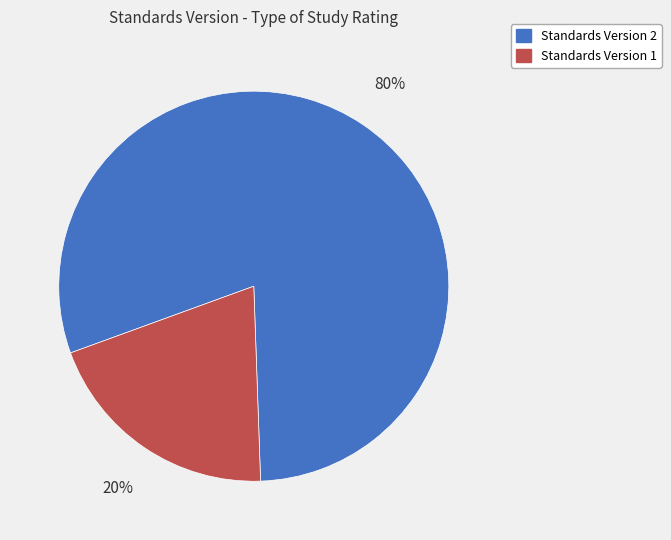

To the nearest percent, what is the difference between the largest and smallest slice percentages?

60%